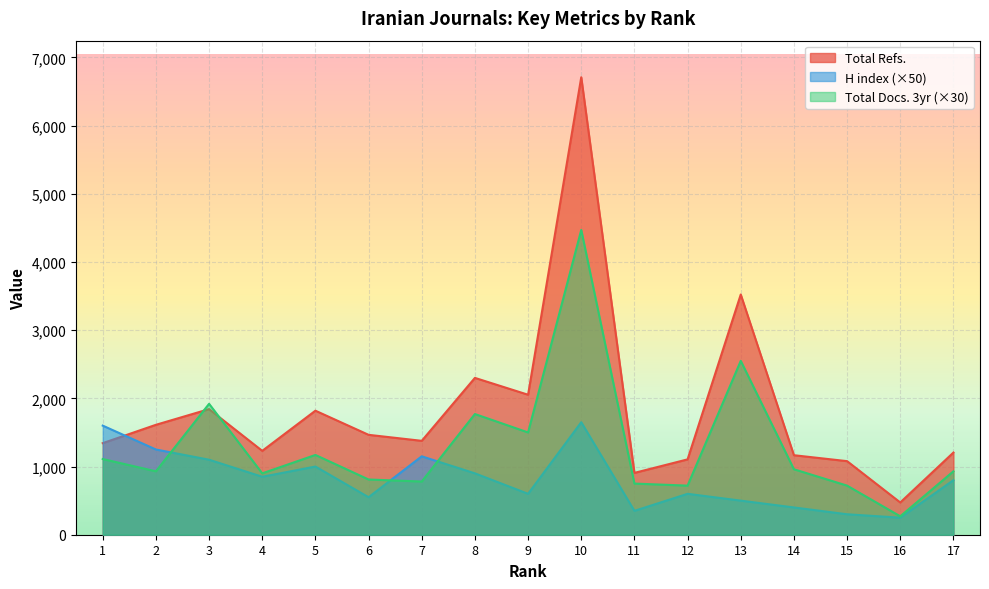

What is the lowest value of the Total Refs. series?

473